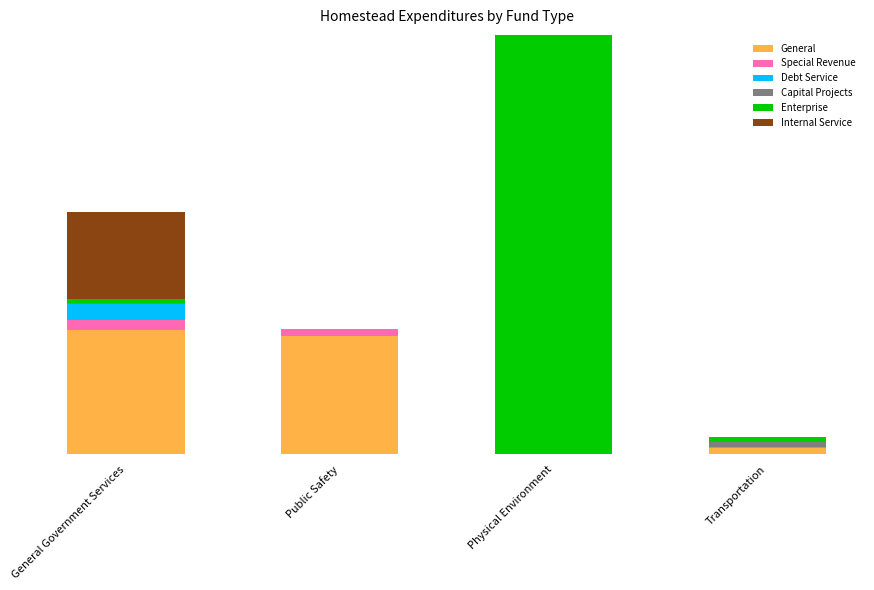

What are all the series names shown in the legend?

General, Special Revenue, Debt Service, Capital Projects, Enterprise, Internal Service